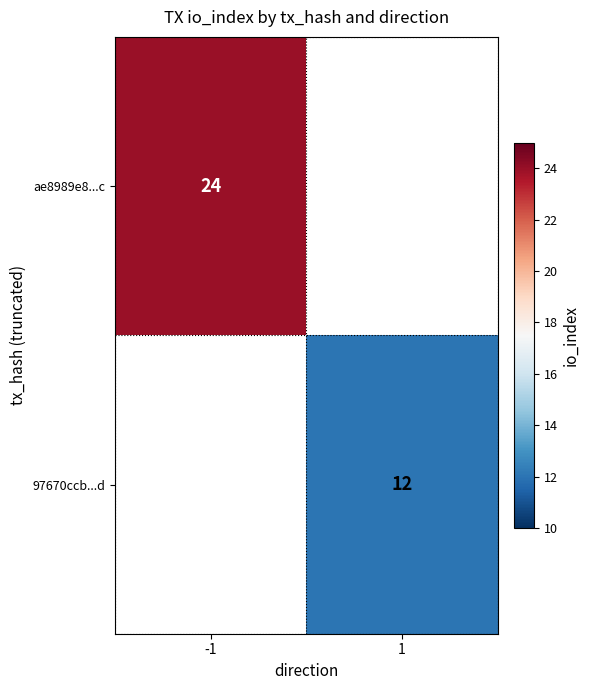

At how many categories does at least one series exceed 21?

1